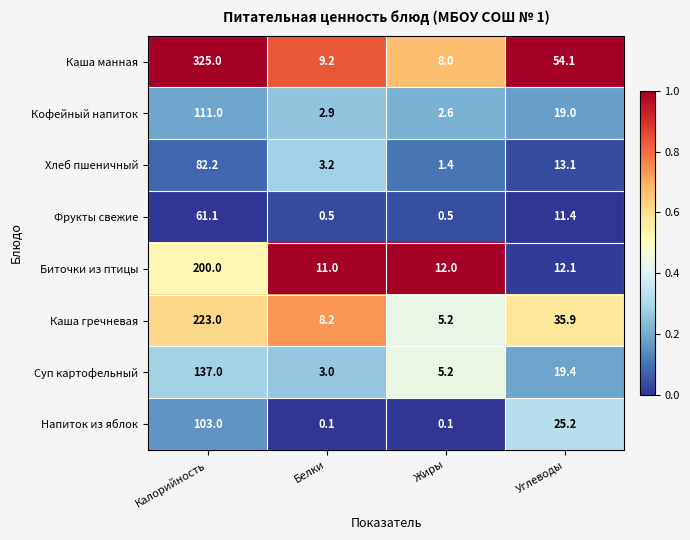

At how many categories does at least one series exceed 0?

4